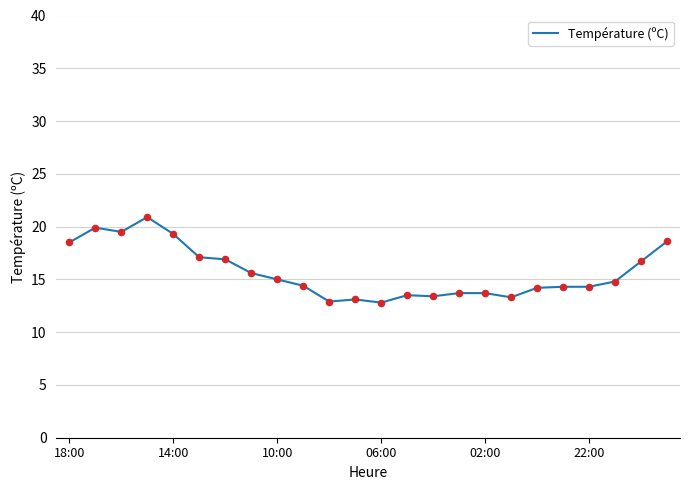

What is the difference between the maximum and minimum values?

8.1